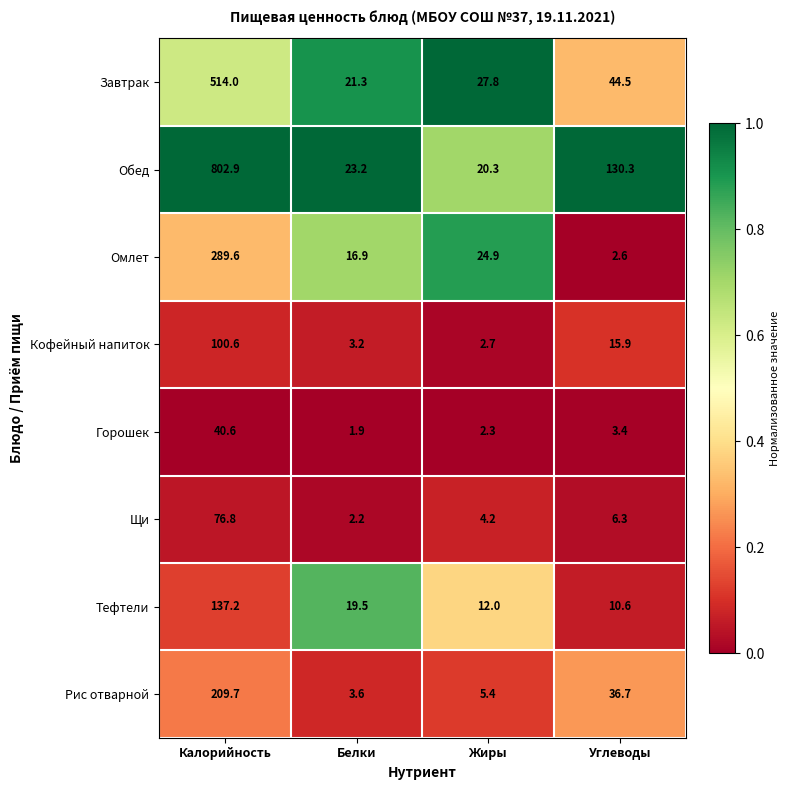

List the labels in order of Рис отварной value, largest first.

Калорийность, Углеводы, Жиры, Белки